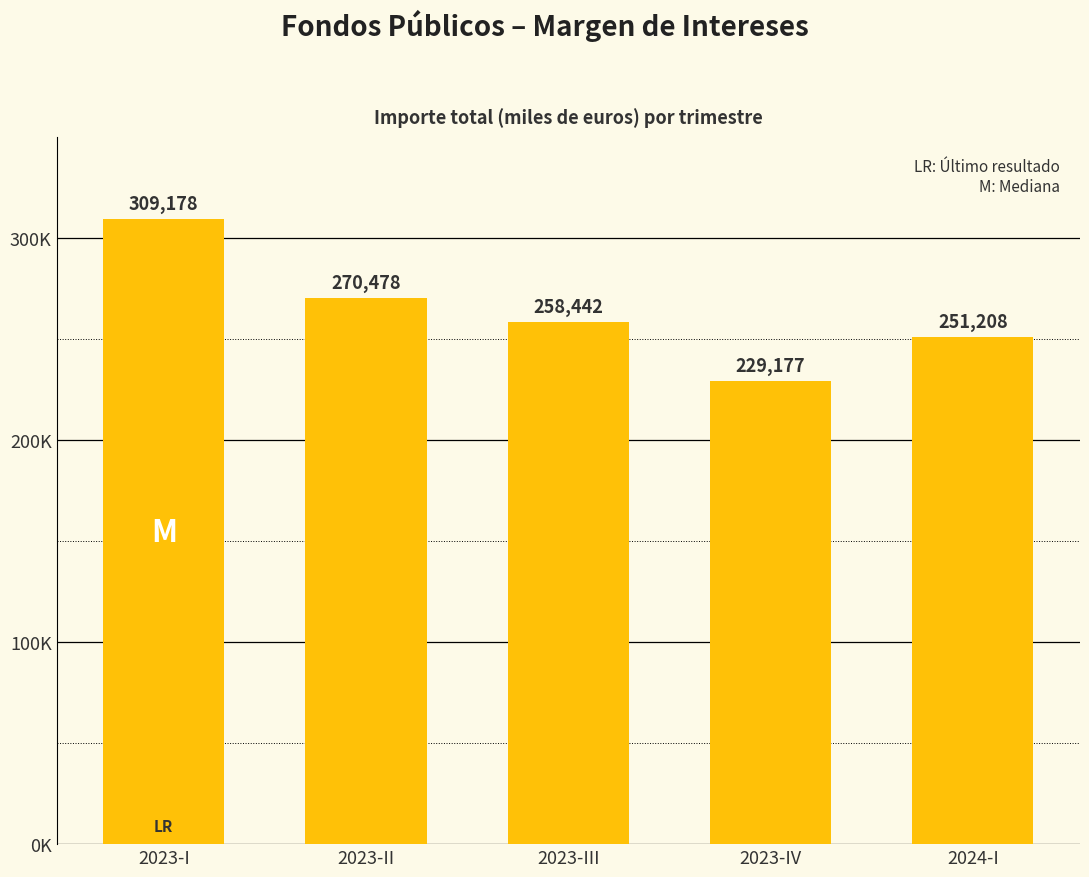

What is the ratio of the value at 2024-I to the value at 2023-III?

1.0